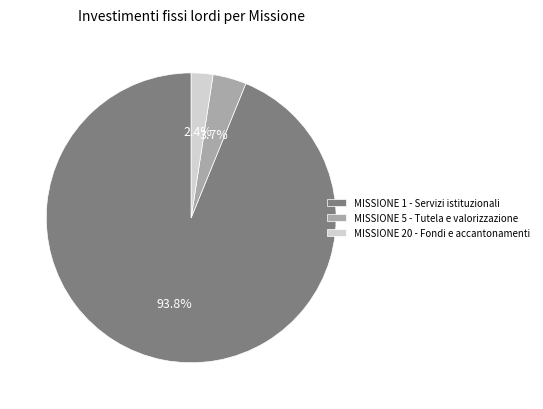

To the nearest percent, what is the difference between the largest and smallest slice percentages?

91%